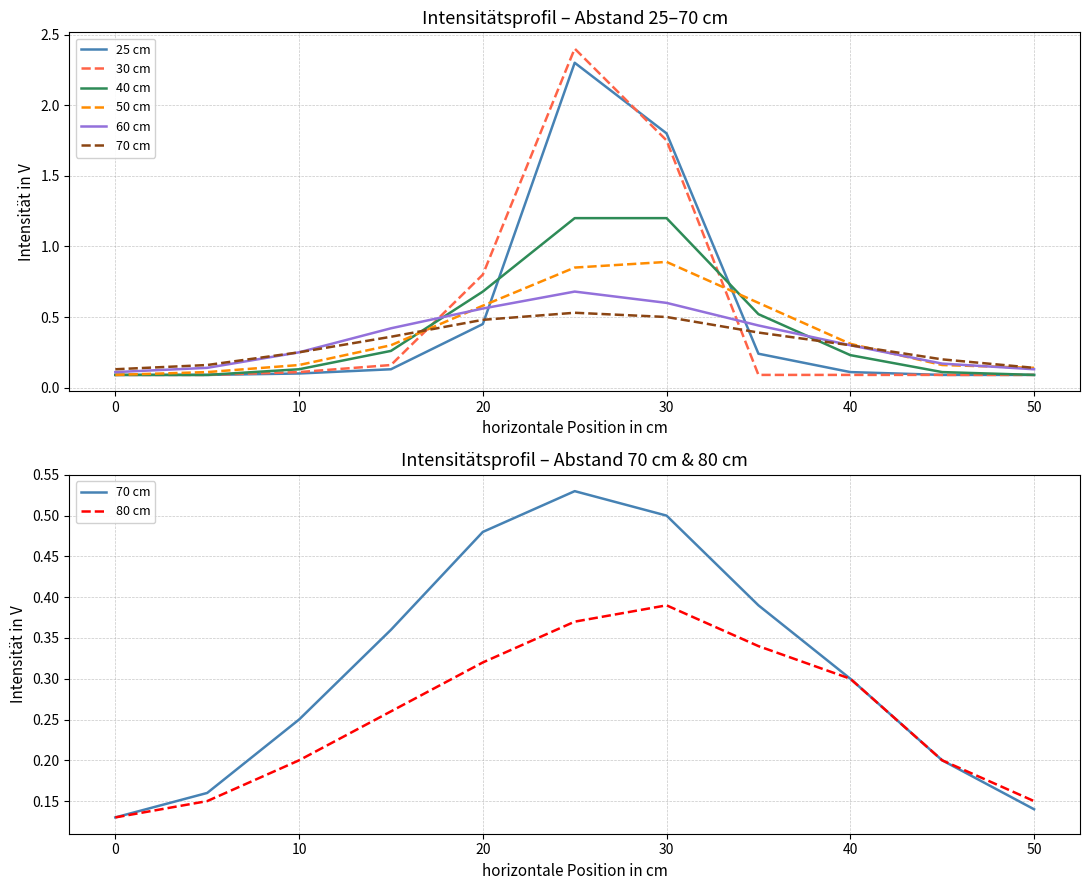

What is the total value across all series at 10?

1.0